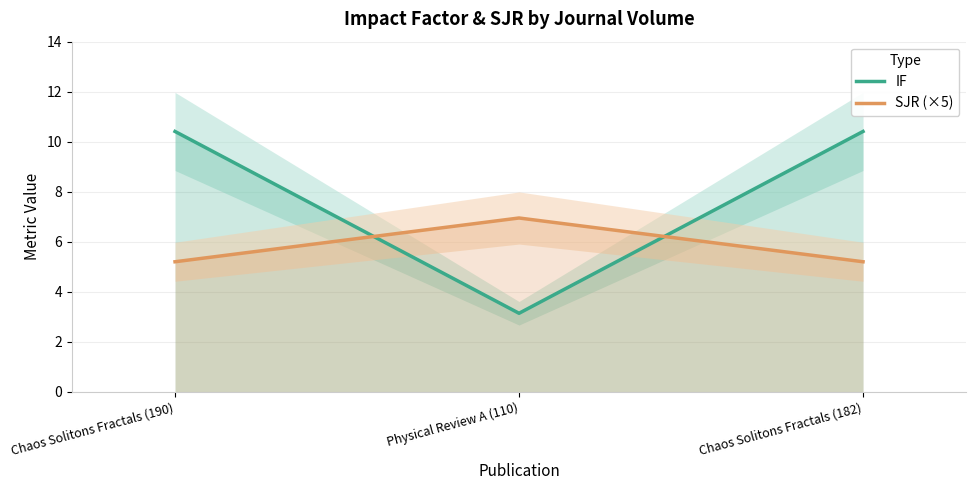

Which series has the widest spread of values?

IF